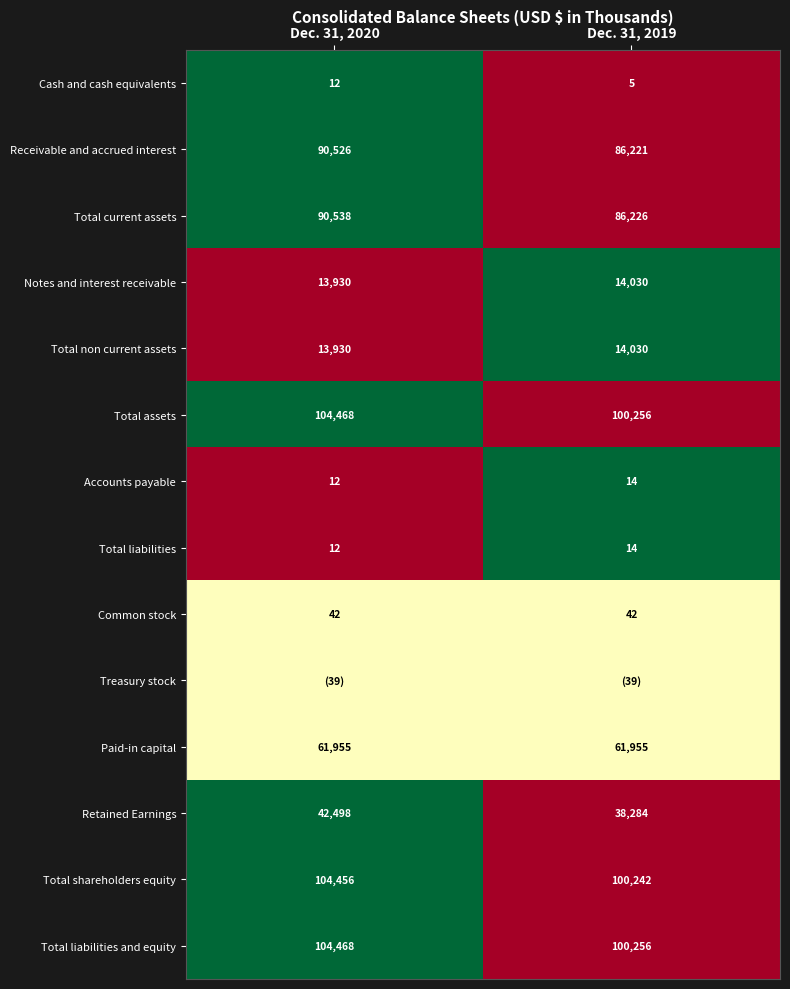

Which category has the lowest value in the Cash and cash equivalents series?

Dec. 31, 2019